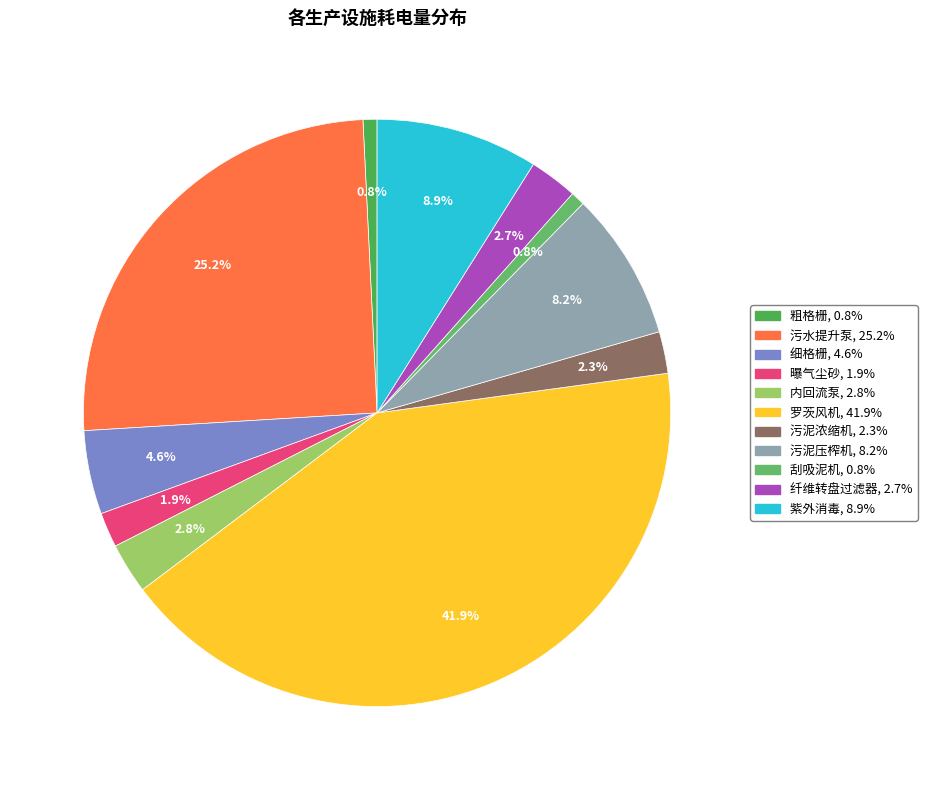

To the nearest percent, what is the average slice percentage?

9%